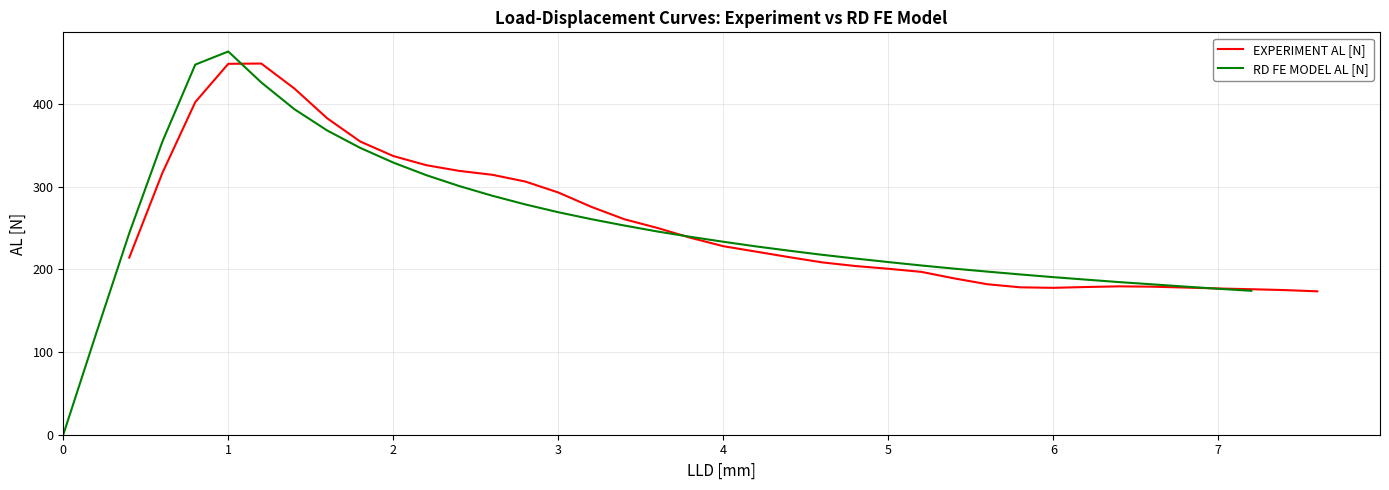

Where is the first local maximum for RD FE MODEL AL [N]?

1